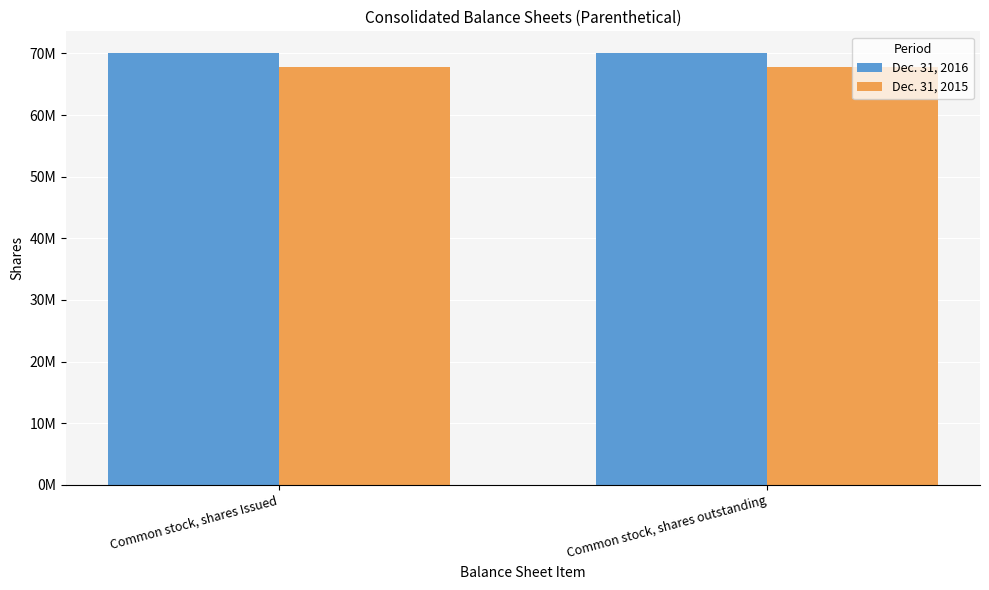

Which series changed the most between Common stock, shares Issued and Common stock, shares outstanding?

Dec. 31, 2016